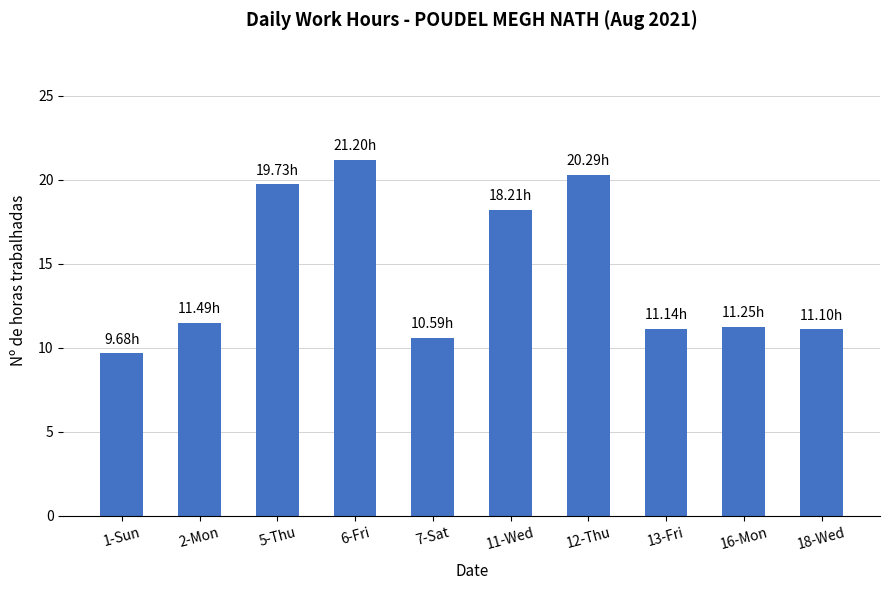

What is the smallest value displayed?

9.7